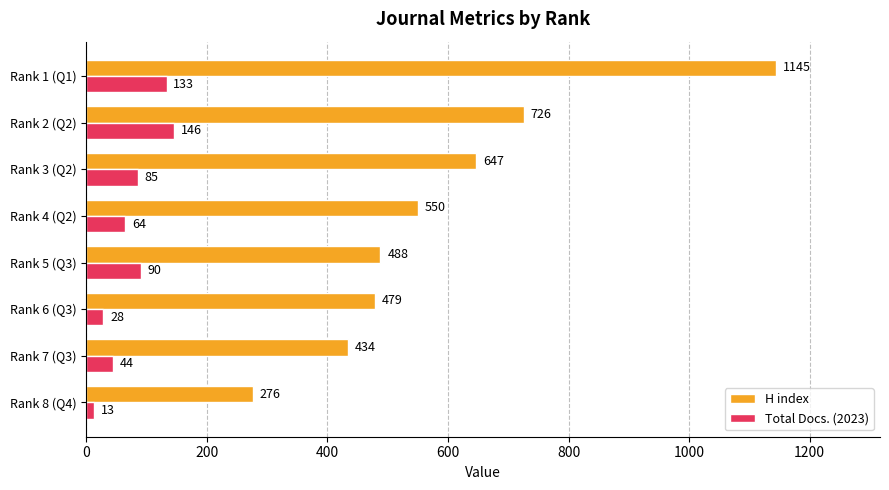

What is the difference between the maximum and second lowest values in the Total Docs. (2023) series?

118